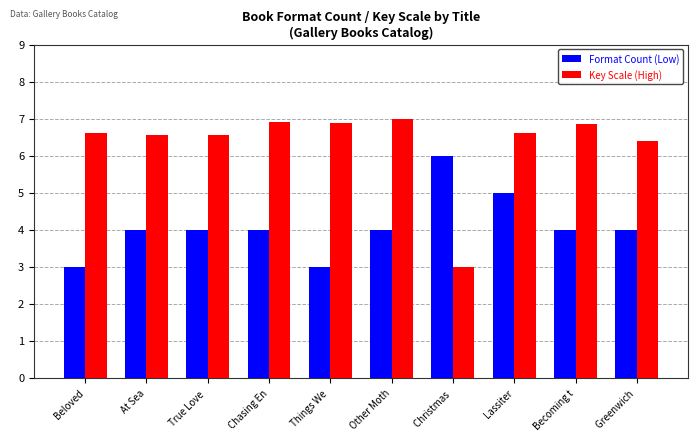

What is the smallest value displayed?

3.0